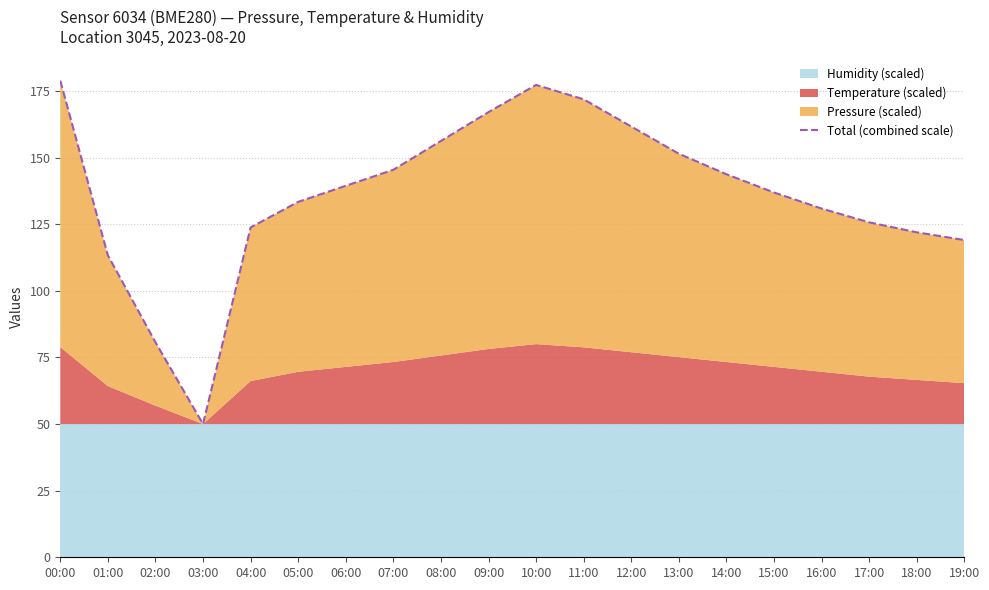

What position from the right is 00:00?

20